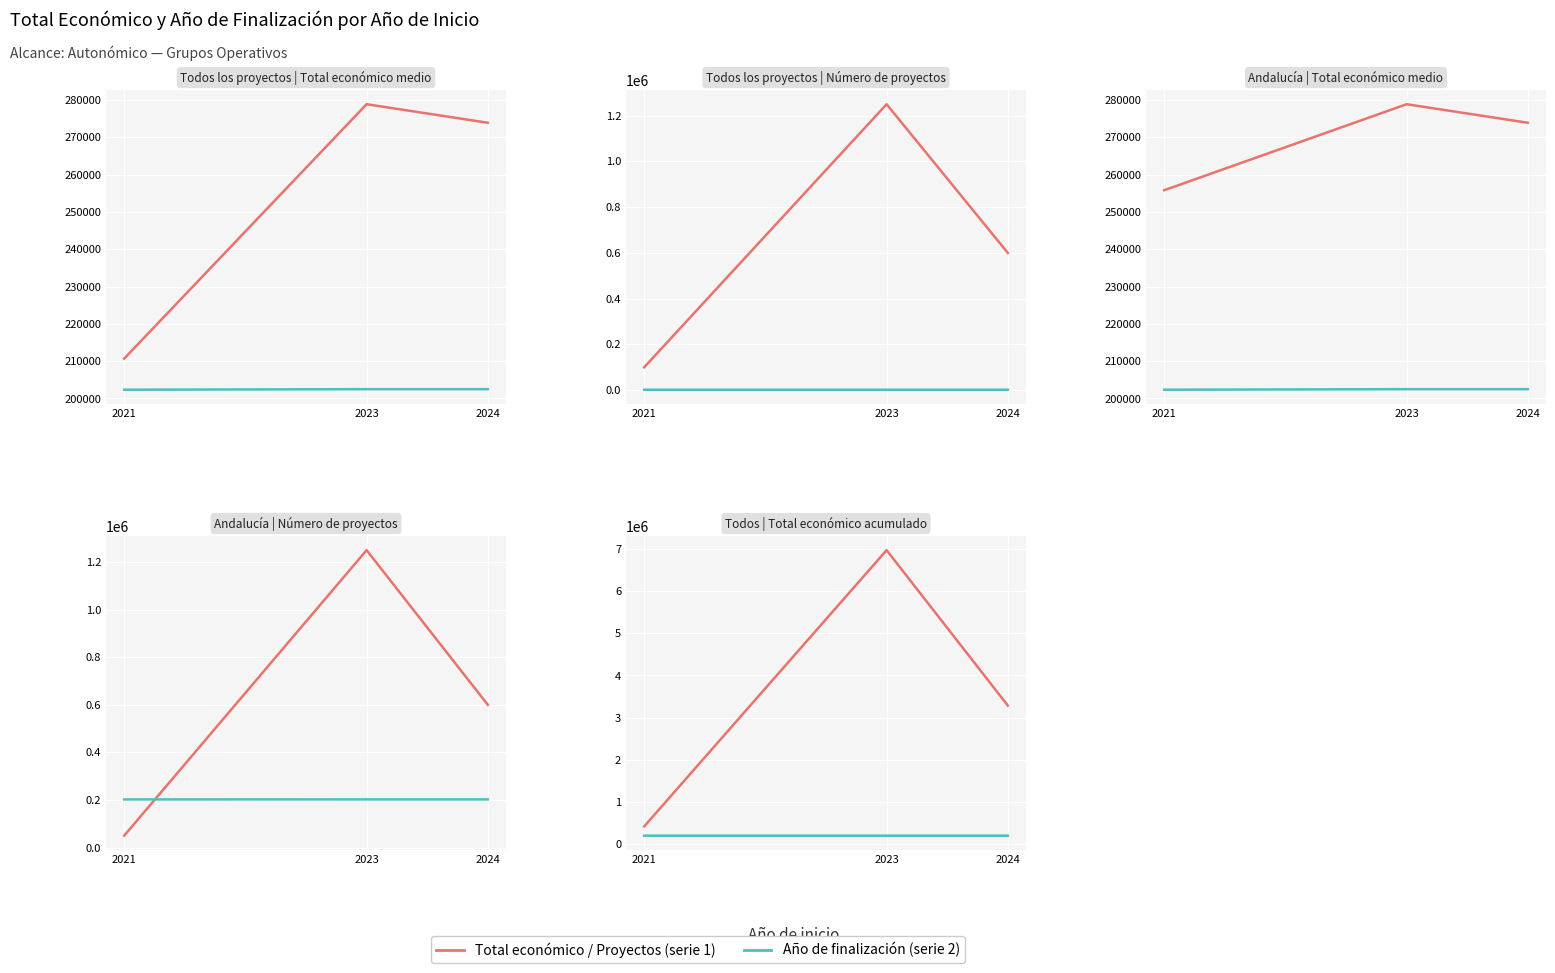

The value of Total económico (media) at 2023 is 452724.5. True or false?

False